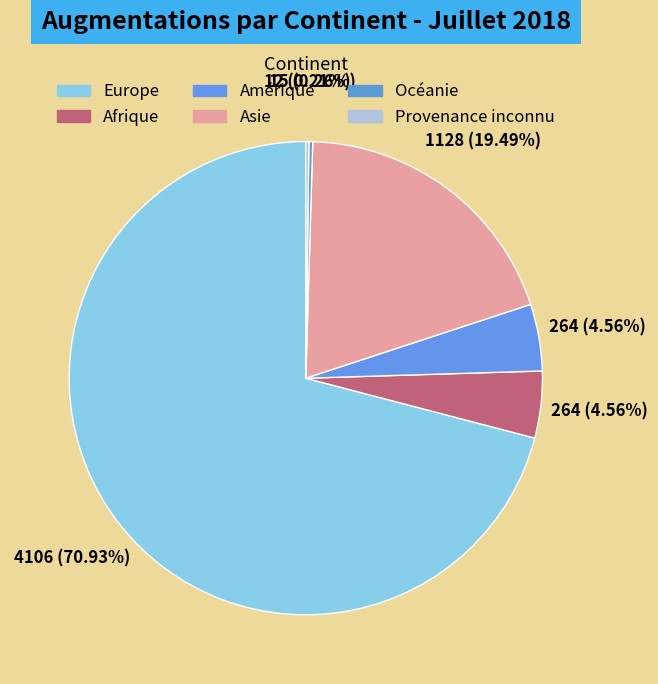

What is the largest slice in the pie chart?

Europe